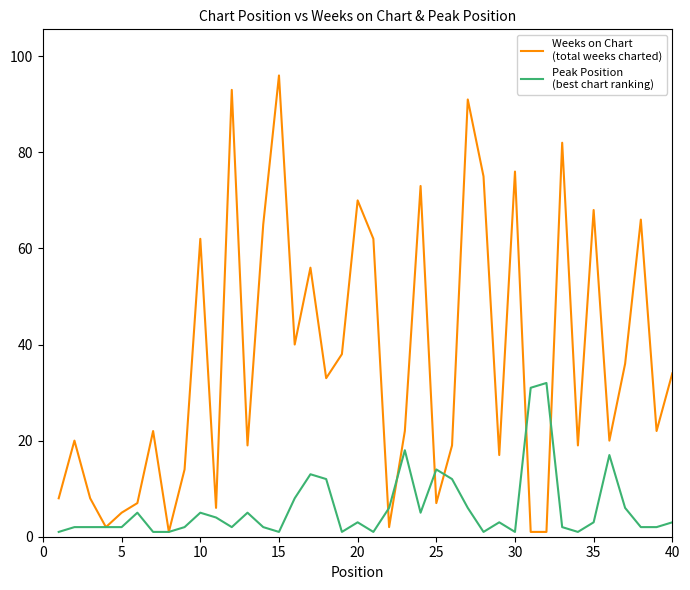

What is the greatest value displayed?

96